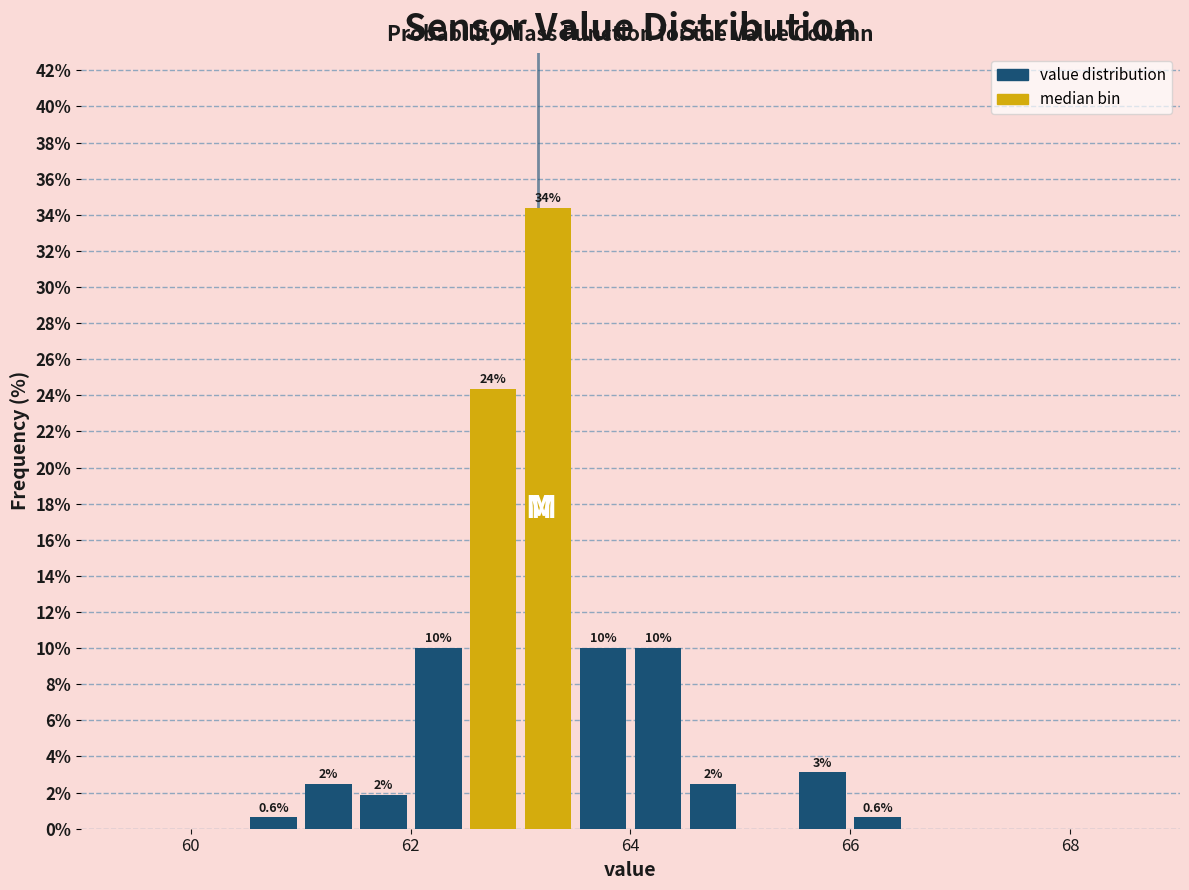

Read against the x-axis, roughly where is the centre of the tallest bar?

63.2